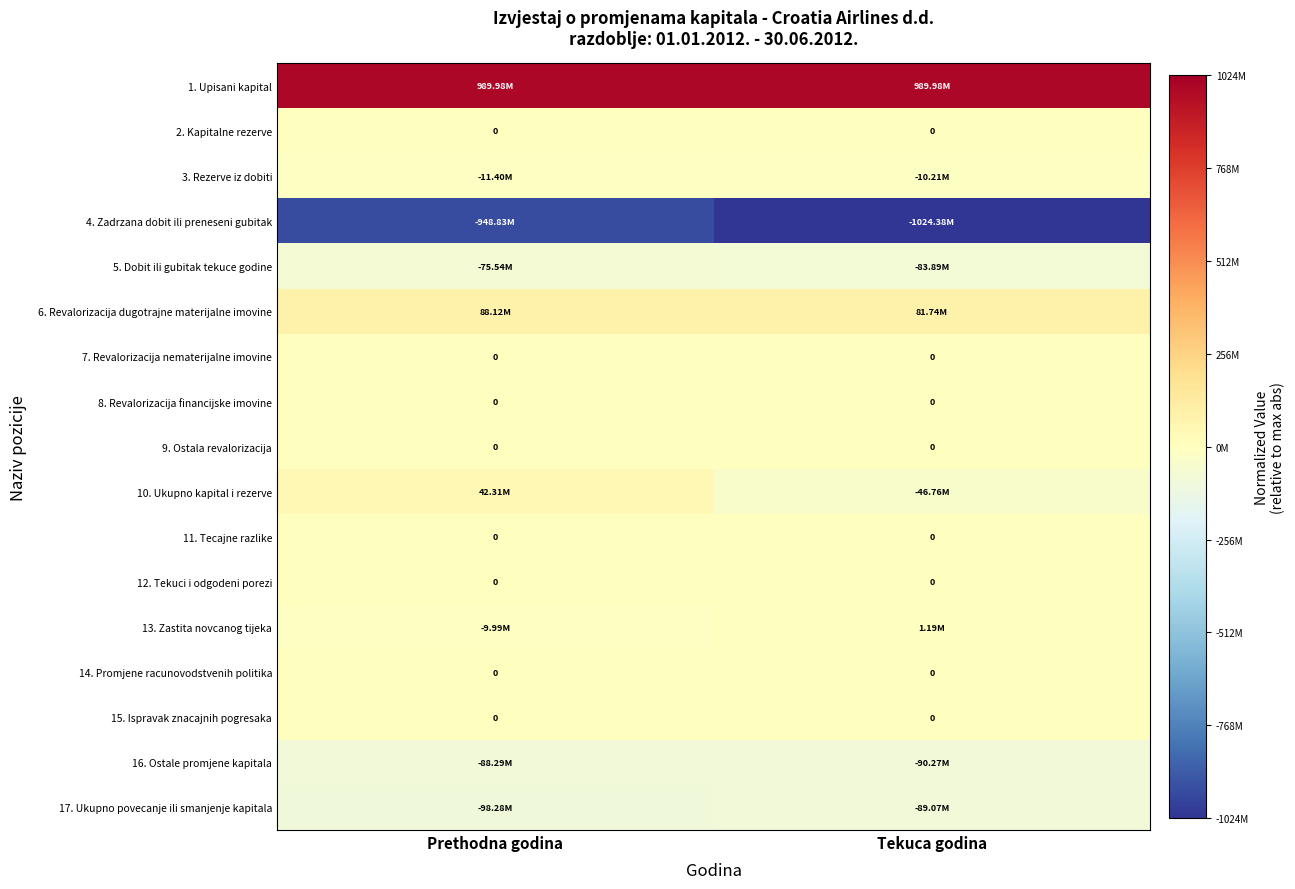

At which category is the sum across all series the highest?

Prethodna godina